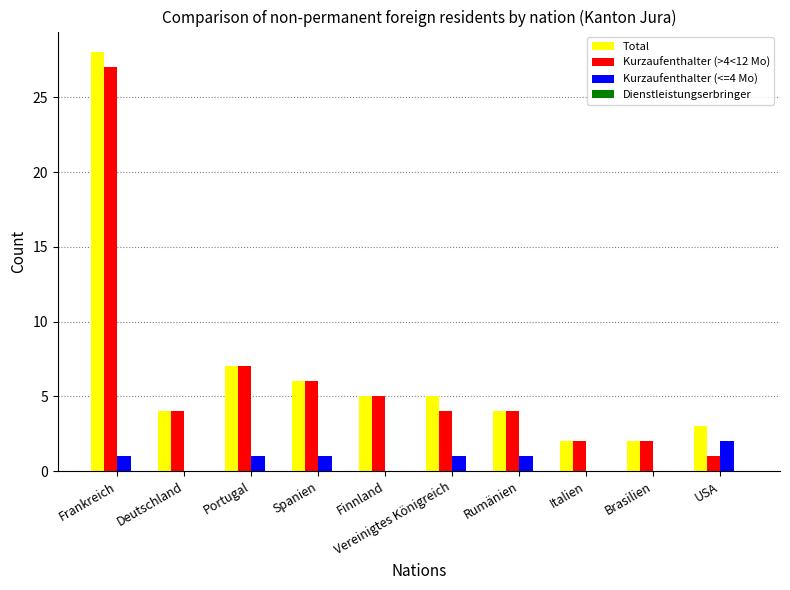

Is the value of Total at Frankreich greater than the value of Kurzaufenthalter (<=4 Mo) at Finnland?

Yes